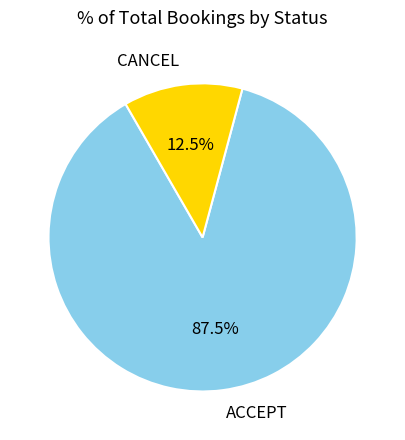

Rank the categories by value from highest to lowest.

ACCEPT, CANCEL